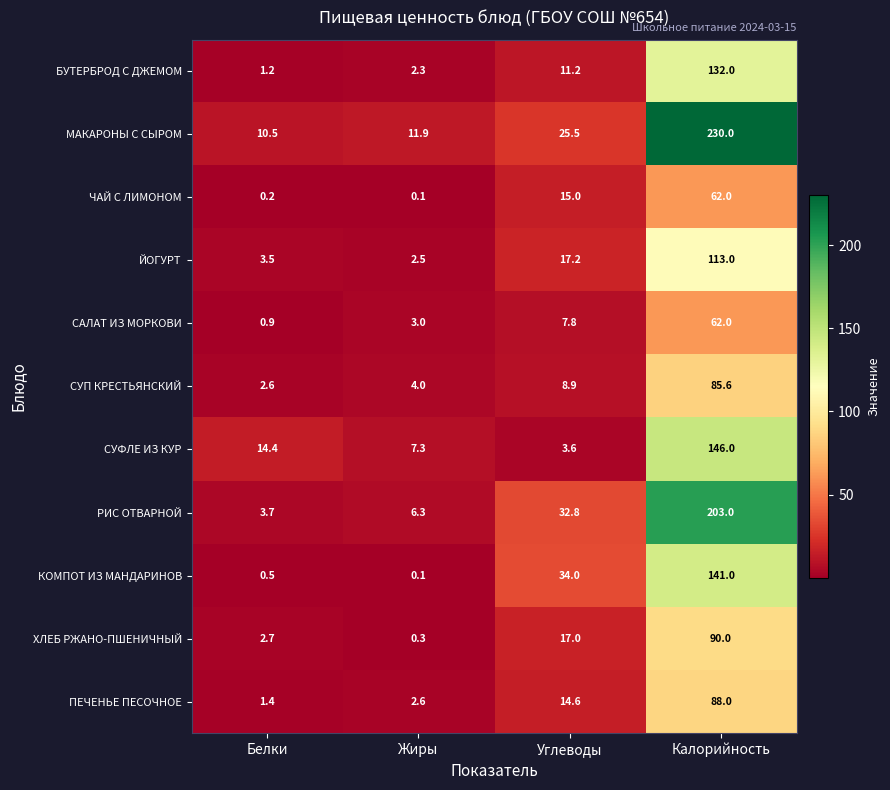

Which series has the largest range (max minus min)?

МАКАРОНЫ С СЫРОМ